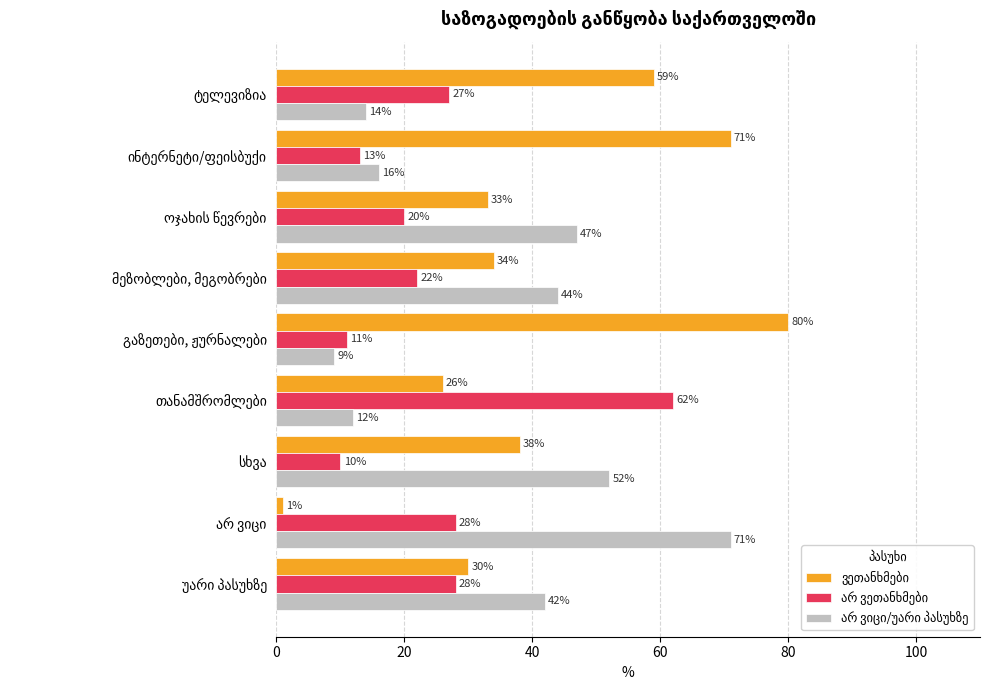

What is the greatest value displayed?

80